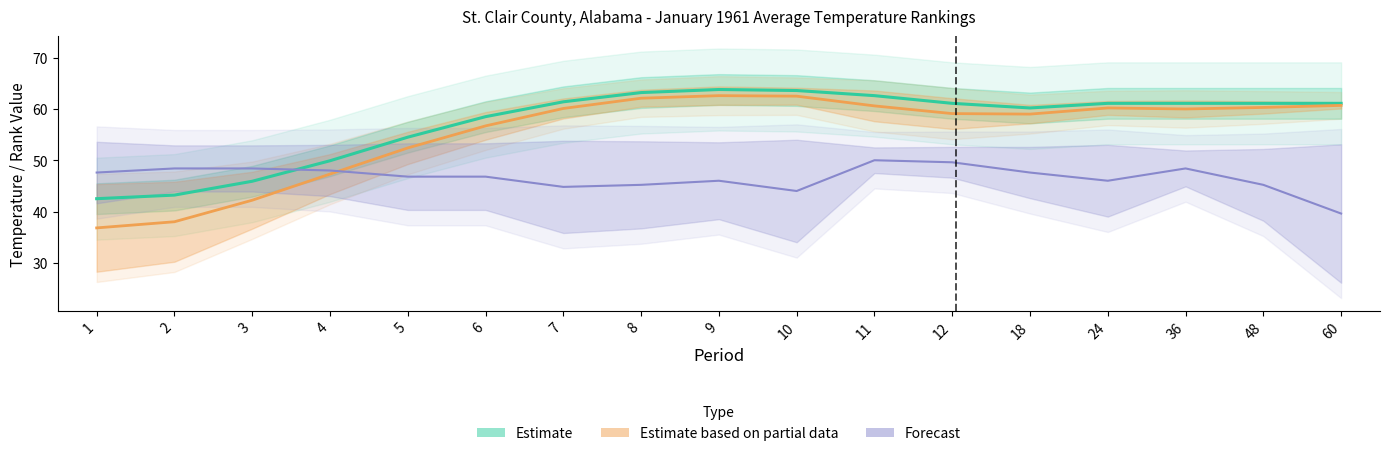

Reading right to left, extract all data points from this chart.

Value: 60=60.7	48=60.3	36=60.0	24=60.2	18=59.0	12=59.1	11=60.6	10=62.5	9=62.6	8=62.1	7=60.1	6=56.7	5=52.4	4=47.3	3=42.2	2=38.0	1=36.8
1901-2000 Mean: 60=61.1	48=61.1	36=61.1	24=61.1	18=60.2	12=61.1	11=62.6	10=63.6	9=63.8	8=63.2	7=61.4	6=58.5	5=54.5	4=49.9	3=45.9	2=43.2	1=42.5
Low Rank: 60=39.6	48=45.2	36=48.4	24=46.0	18=47.6	12=49.6	11=50.0	10=44.0	9=46.0	8=45.2	7=44.8	6=46.8	5=46.8	4=48.0	3=48.4	2=48.4	1=47.6